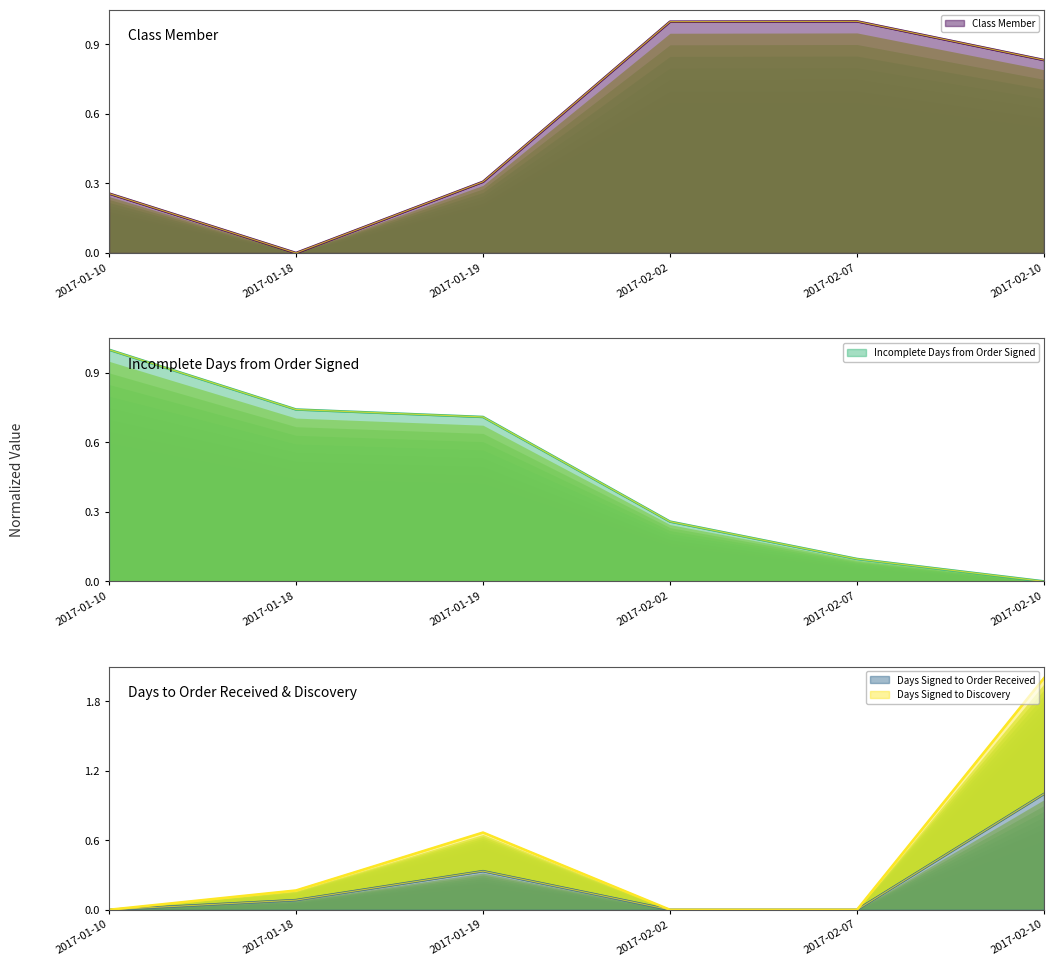

What position from the left is 2017-02-07?

5